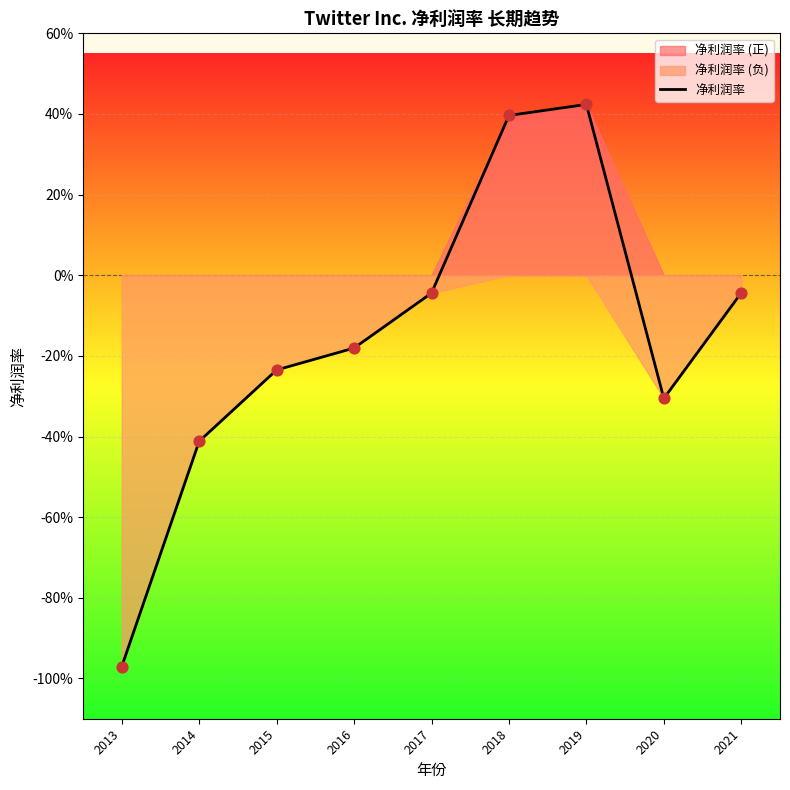

Between 2014 and 2020, which is larger?

2020